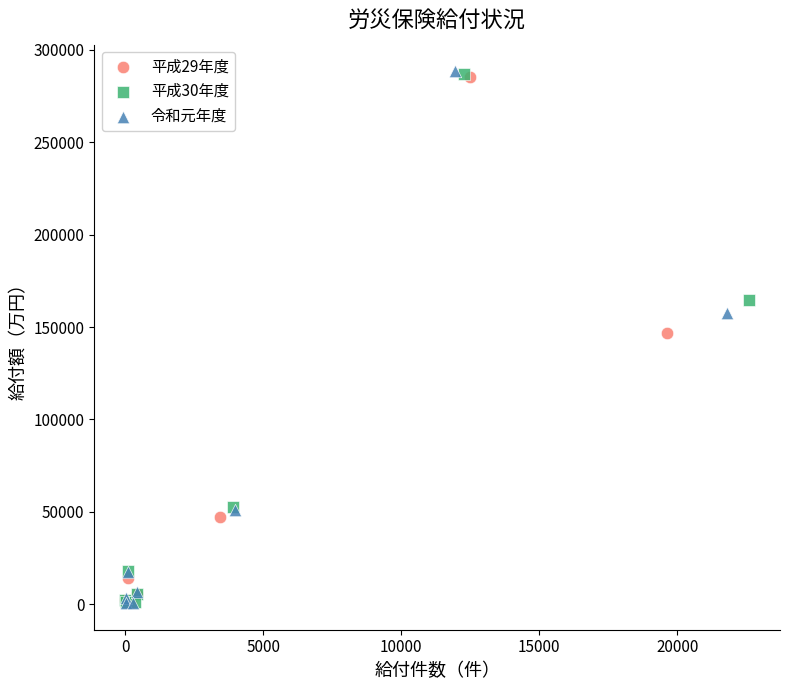

Which series has the largest Y range (max minus min)?

令和元年度